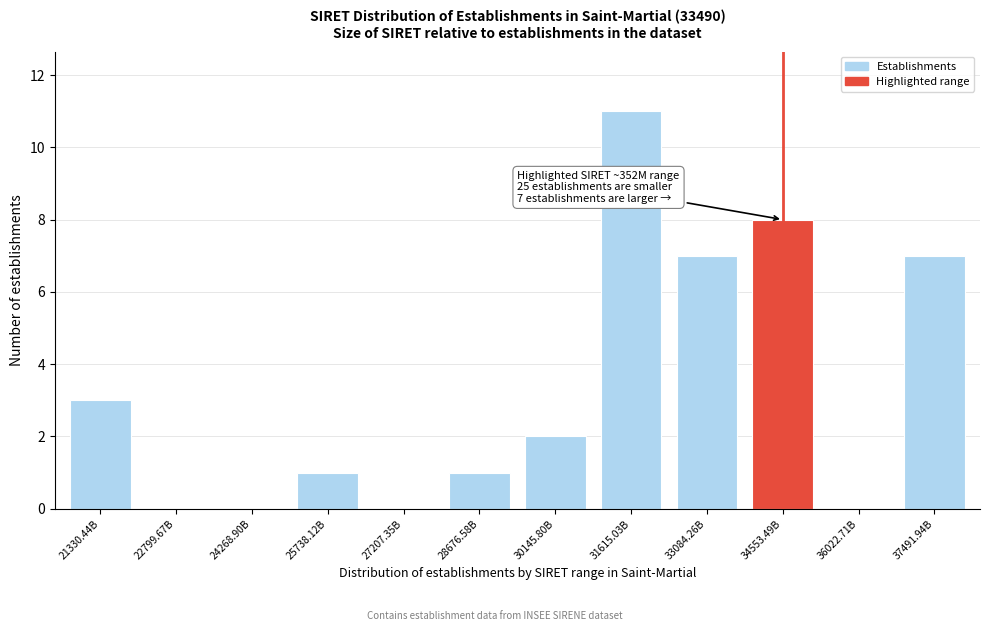

Reading left to right, extract all data points from this chart.

21330.44B=3	22799.67B=0	24268.90B=0	25738.12B=1	27207.35B=0	28676.58B=1	30145.80B=2	31615.03B=11	33084.26B=7	34553.49B=8	36022.71B=0	37491.94B=7